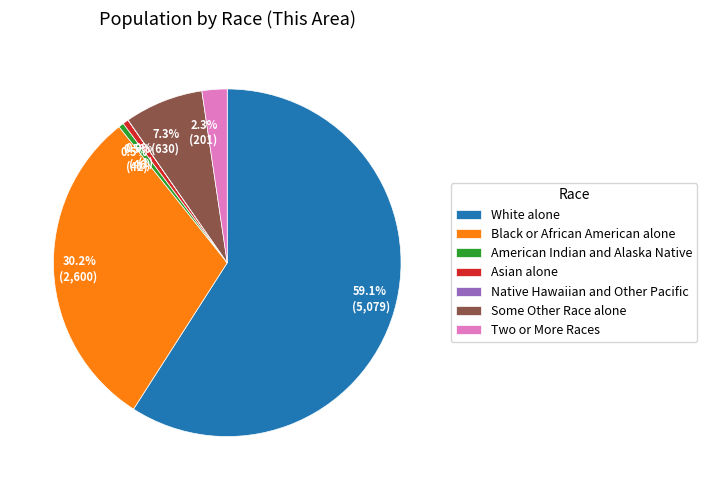

What is the ratio of the value at 30.2% (2,600) to the value at 0.5% (42)?

61.9